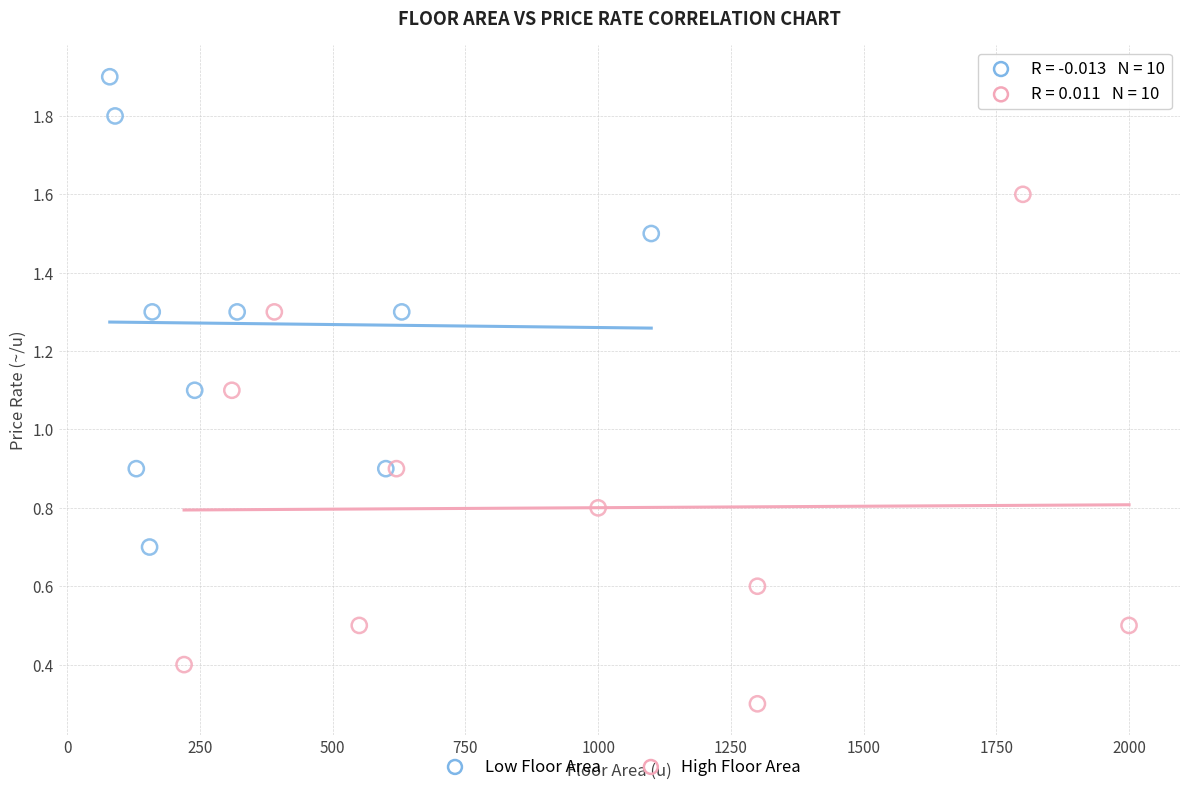

Which series reaches the maximum Y coordinate?

Low Floor Area